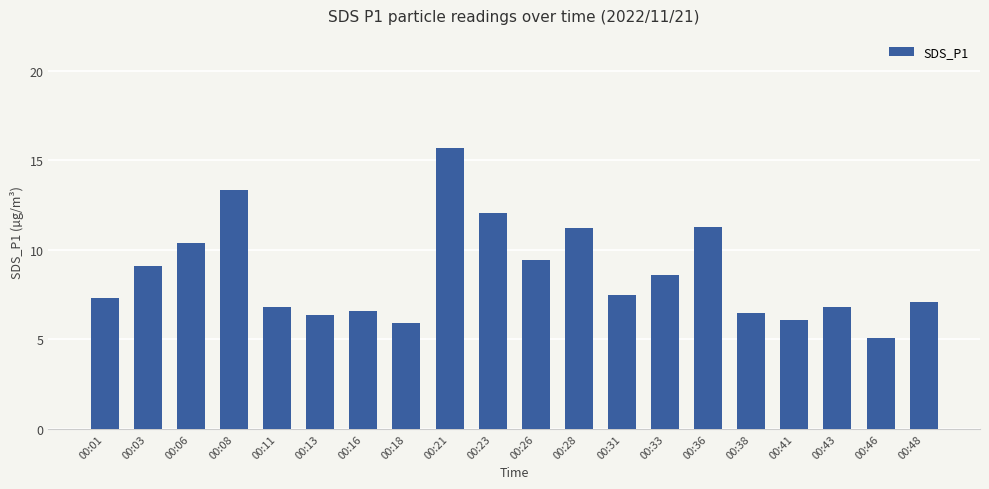

Are the bars horizontal?

No